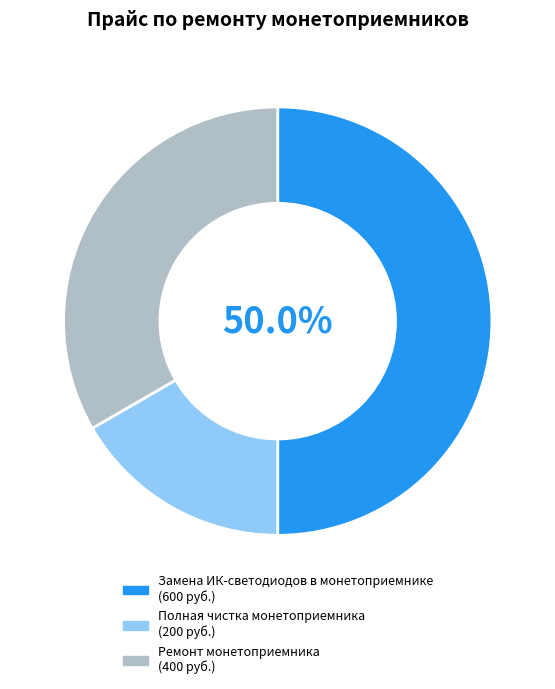

What portion of the pie excludes Замена ИК-светодиодов в монетоприемнике?

50.0%